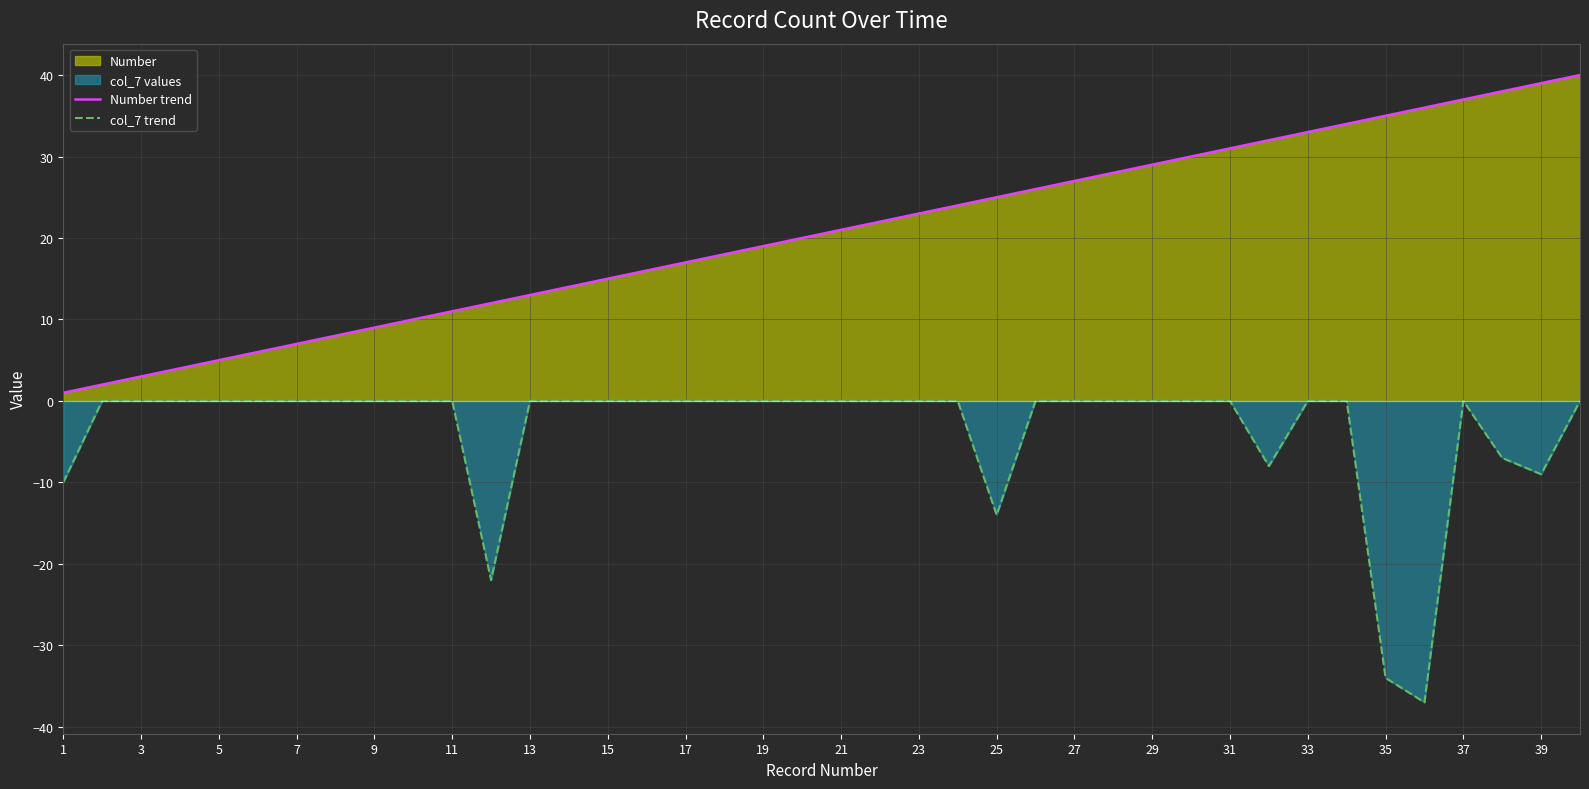

True or false: Number trend has a value of 44 at 27.

False